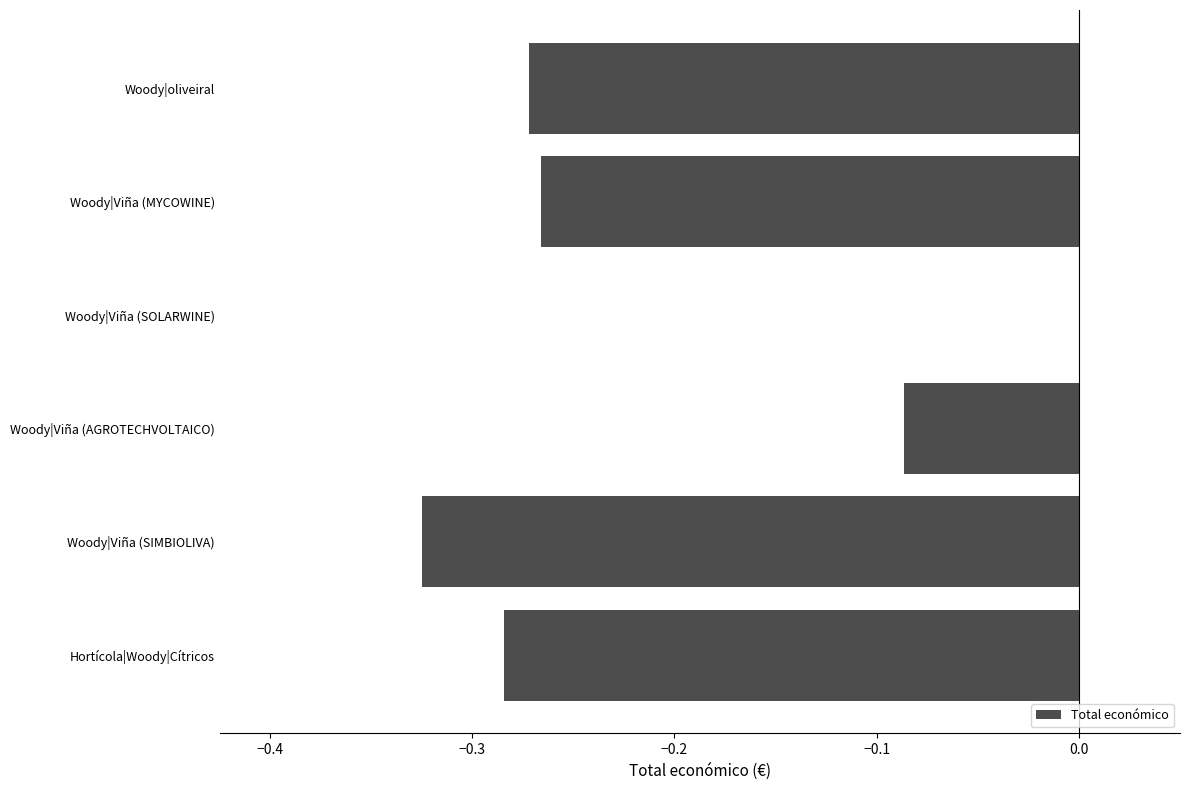

What is the sum of all values?

-1.2